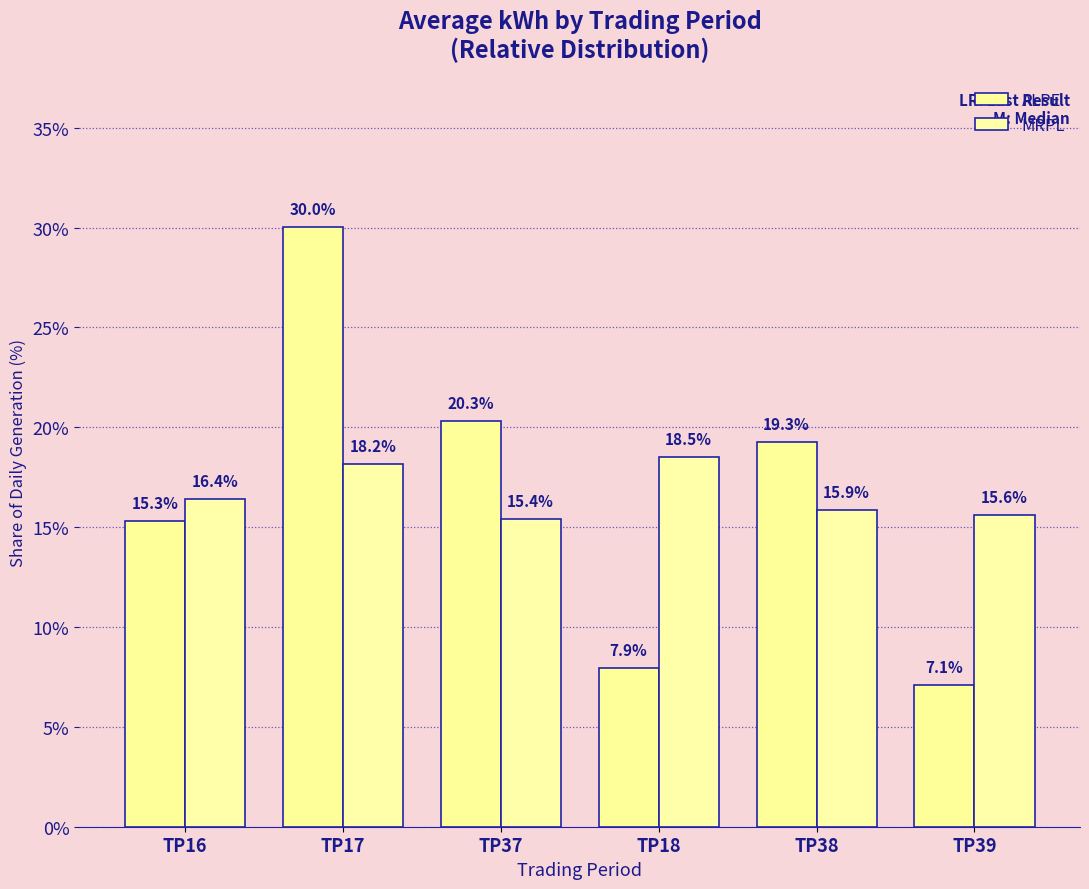

Is the value of ALPE at TP38 greater than the value of MRPL at TP39?

Yes